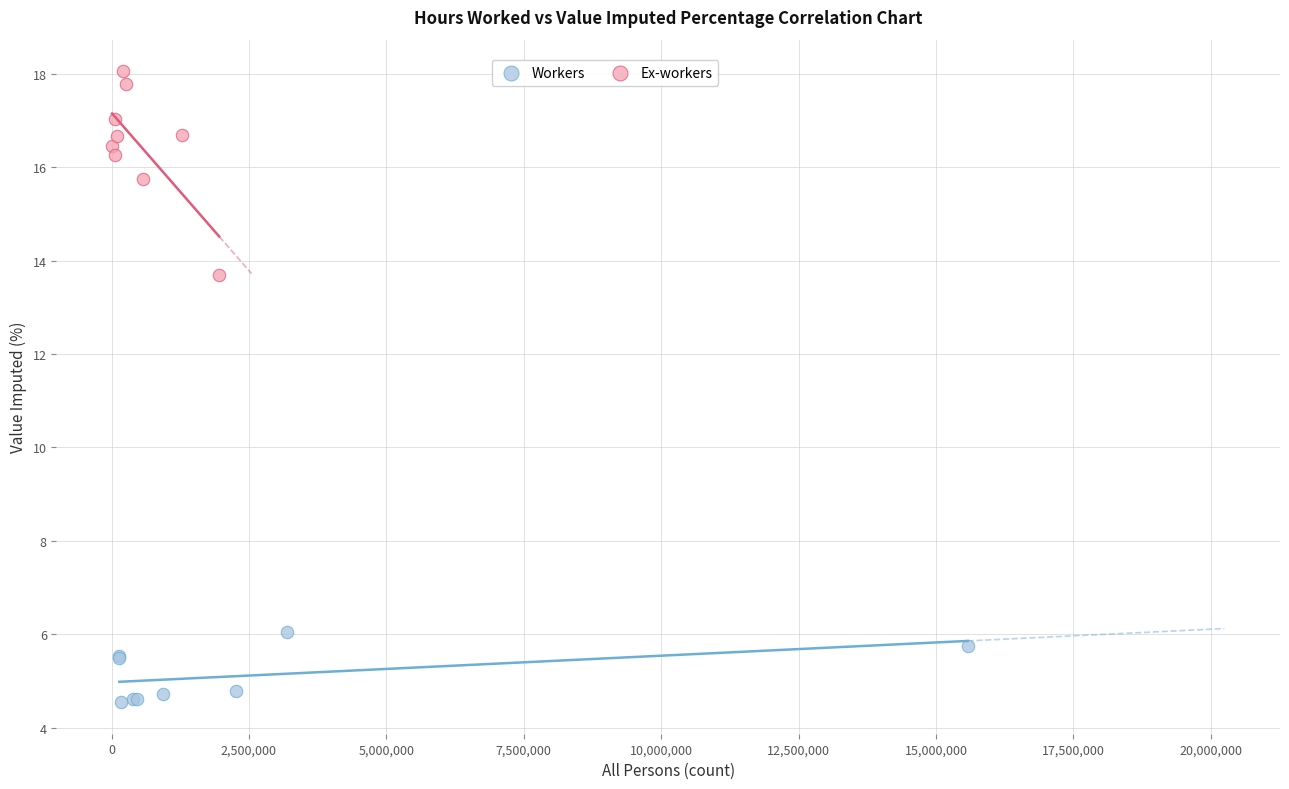

Which series reaches the maximum Y coordinate?

Ex-workers